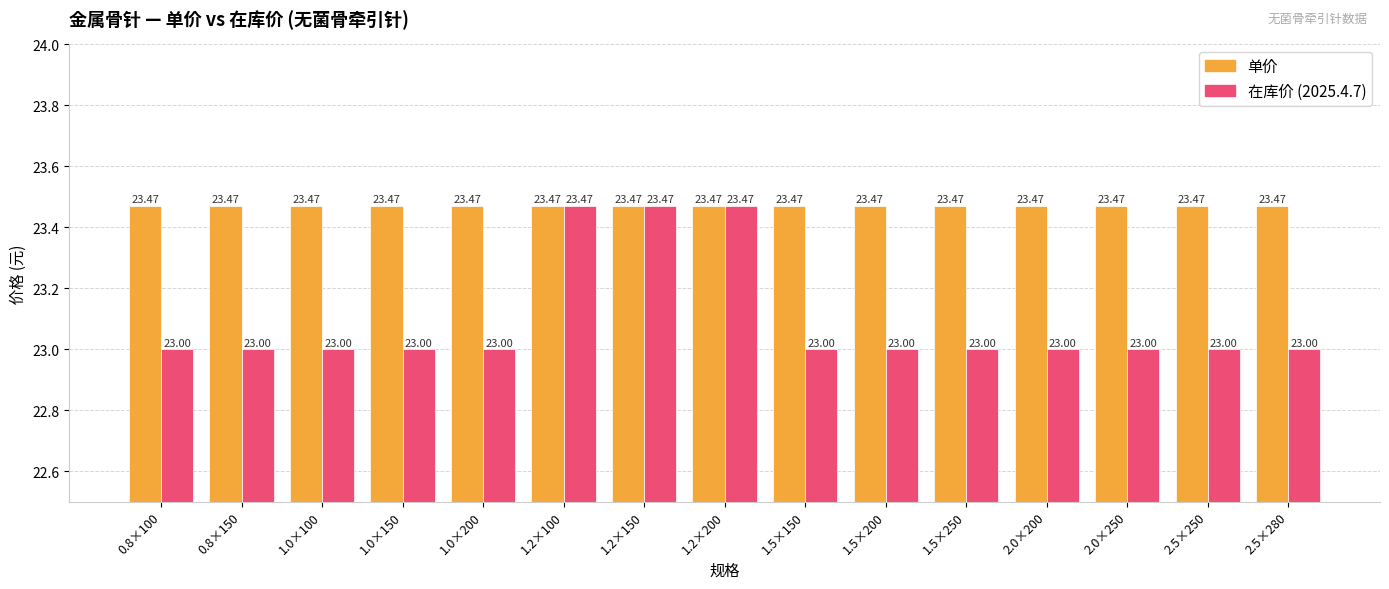

Reading left to right, list all the values displayed in this chart.

单价: 23.5	23.5	23.5	23.5	23.5	23.5	23.5	23.5	23.5	23.5	23.5	23.5	23.5	23.5	23.5
在库价 (2025.4.7): 23.0	23.0	23.0	23.0	23.0	23.5	23.5	23.5	23.0	23.0	23.0	23.0	23.0	23.0	23.0